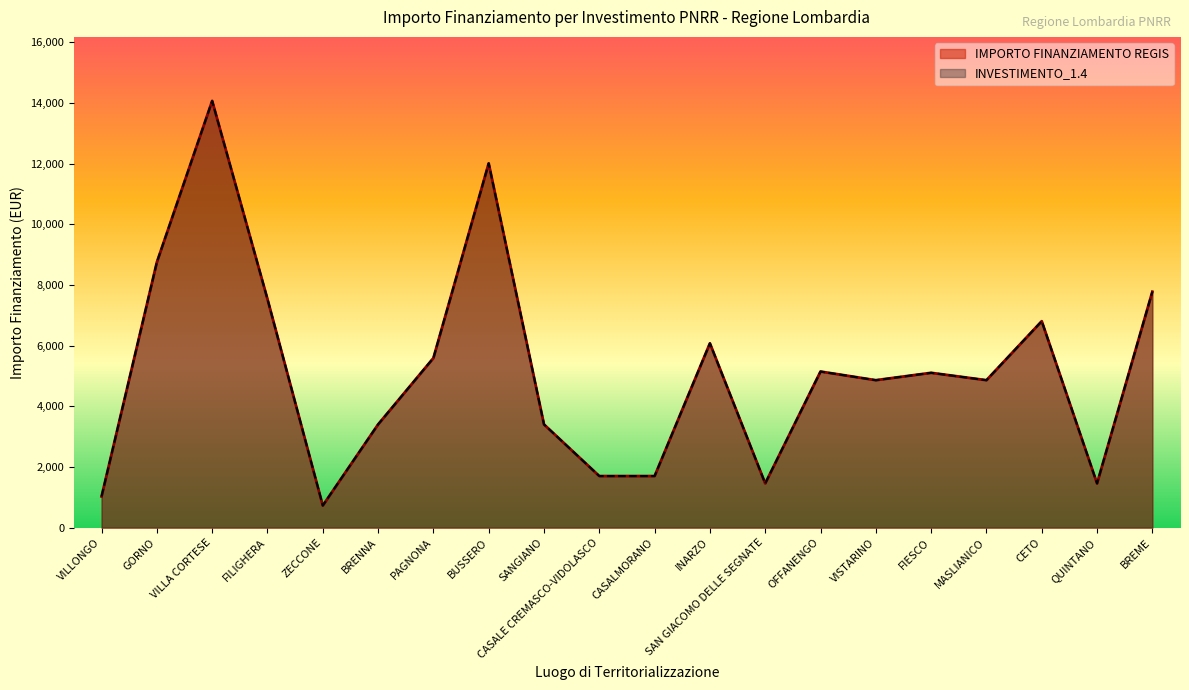

What is the difference between the INVESTIMENTO_1.4 values at GORNO and CASALE CREMASCO-VIDOLASCO?

7047